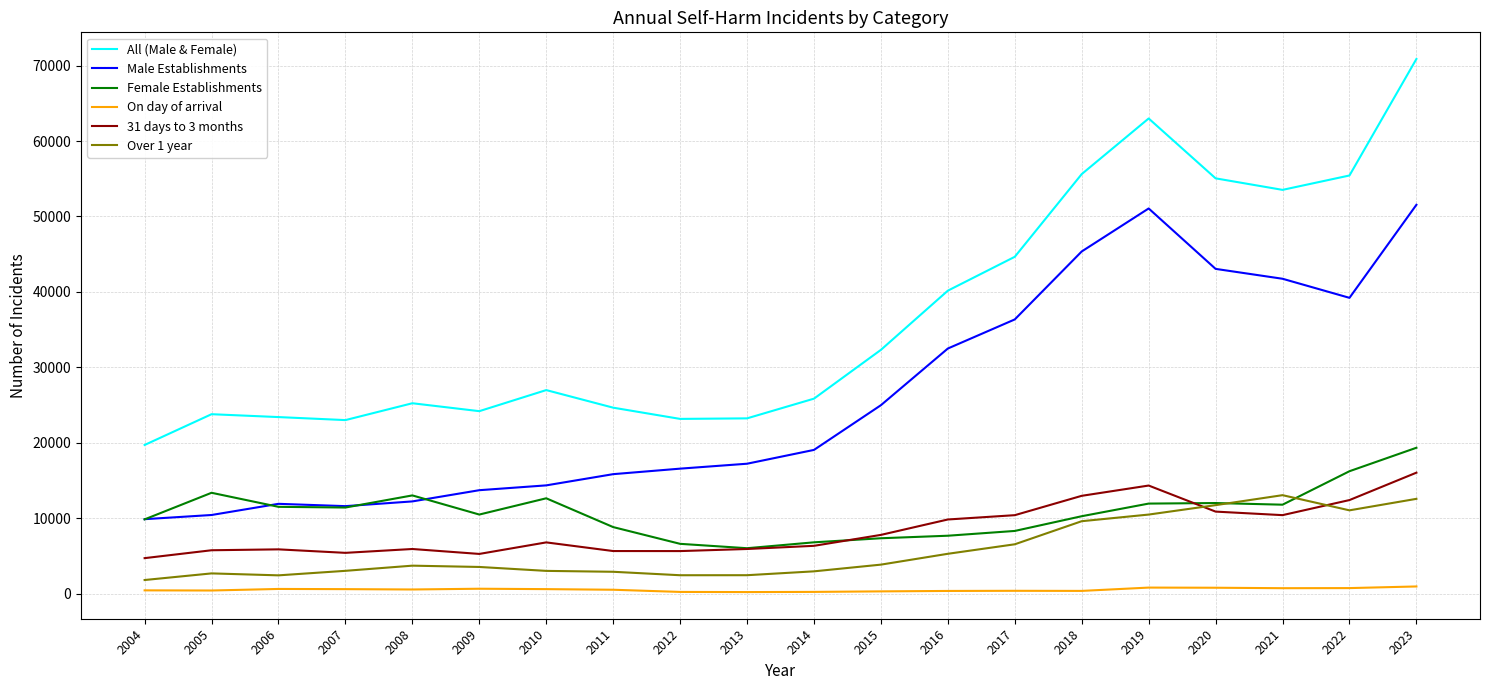

True or false: 31 days to 3 months and Male Establishments intersect in this chart.

False